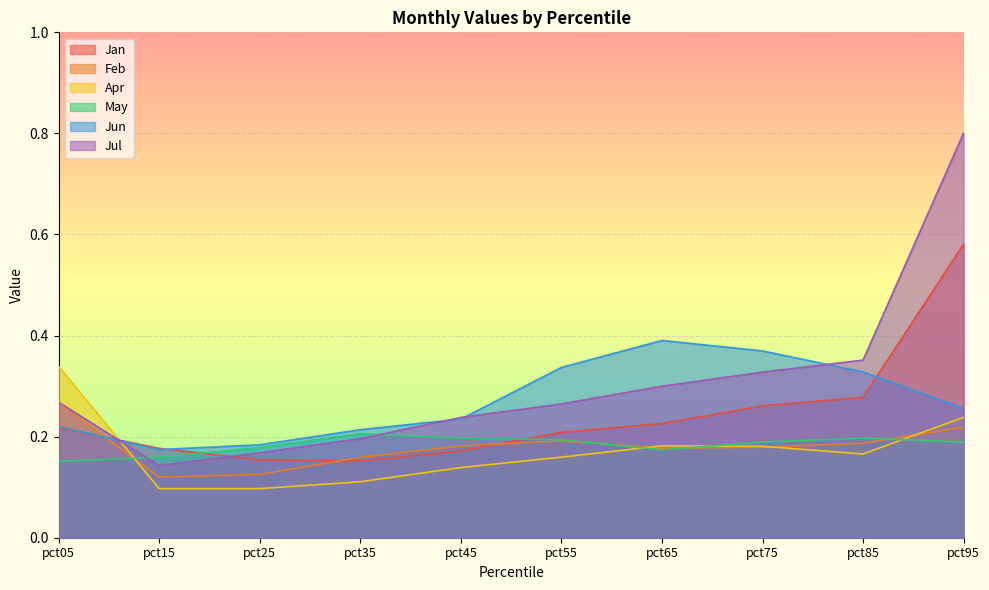

List the series in order of their peak value, lowest first.

May, Feb, Apr, Jun, Jan, Jul